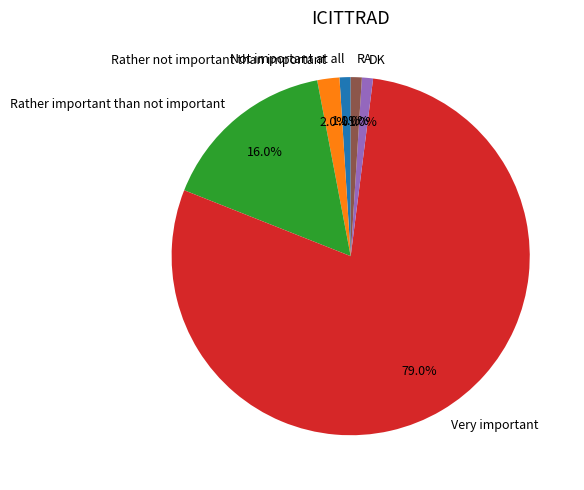

Which category has the biggest portion of the pie?

Very important